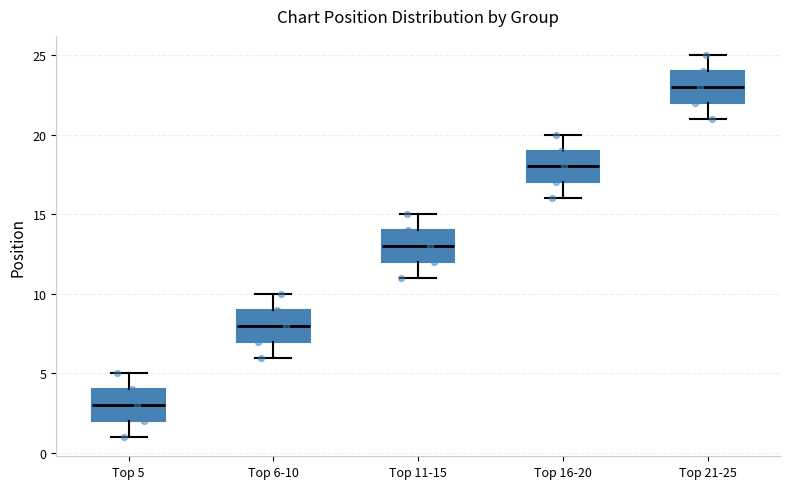

Where does the lower whisker of the box for Top 16-20 end on the y-axis? The values are not printed on the chart, so give them approximately, as read against the axis.

16